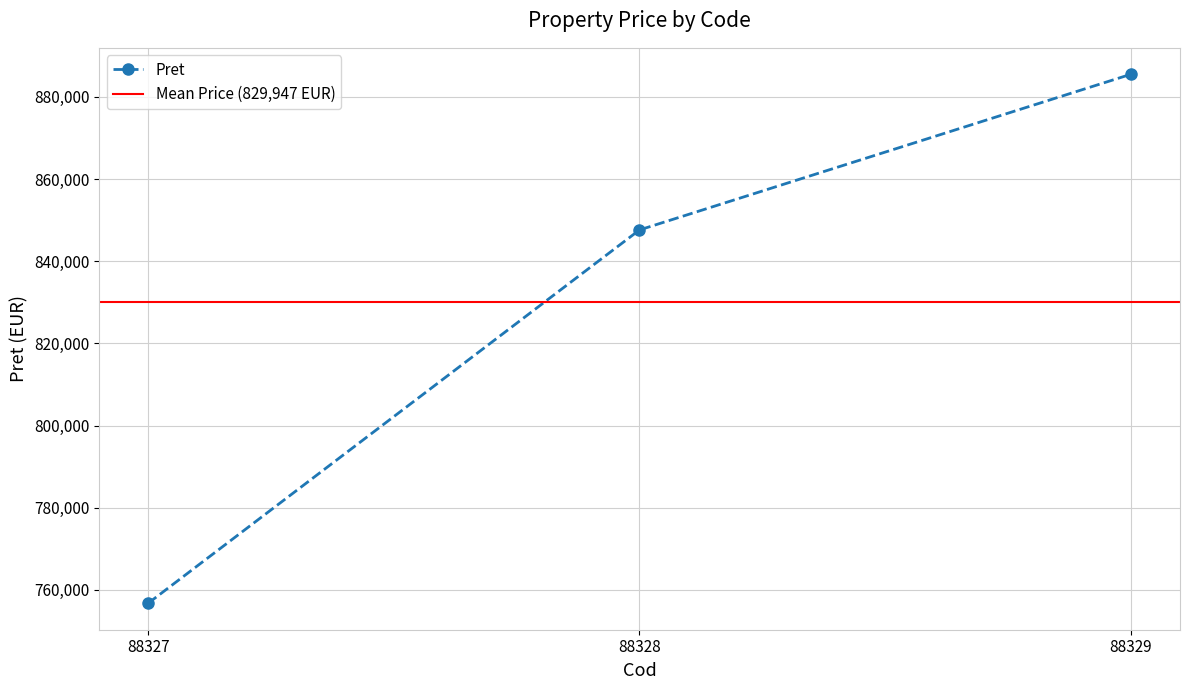

What is the sum of the values at 88329 and 88328?

1733114